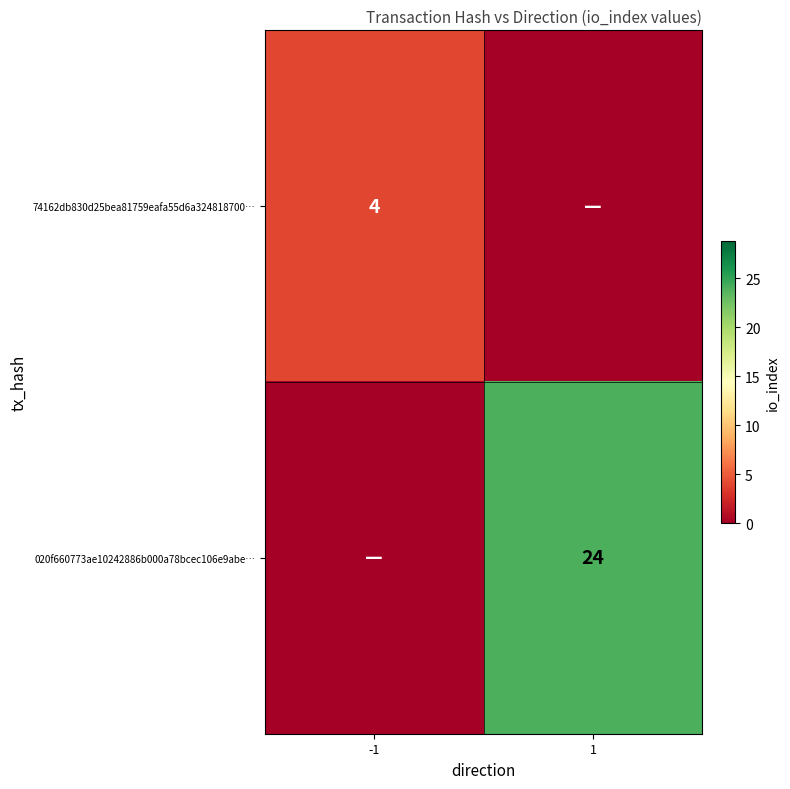

Is it true that 74162db830d25bea81759eafa55d6a324818700… equals 2 at -1?

False